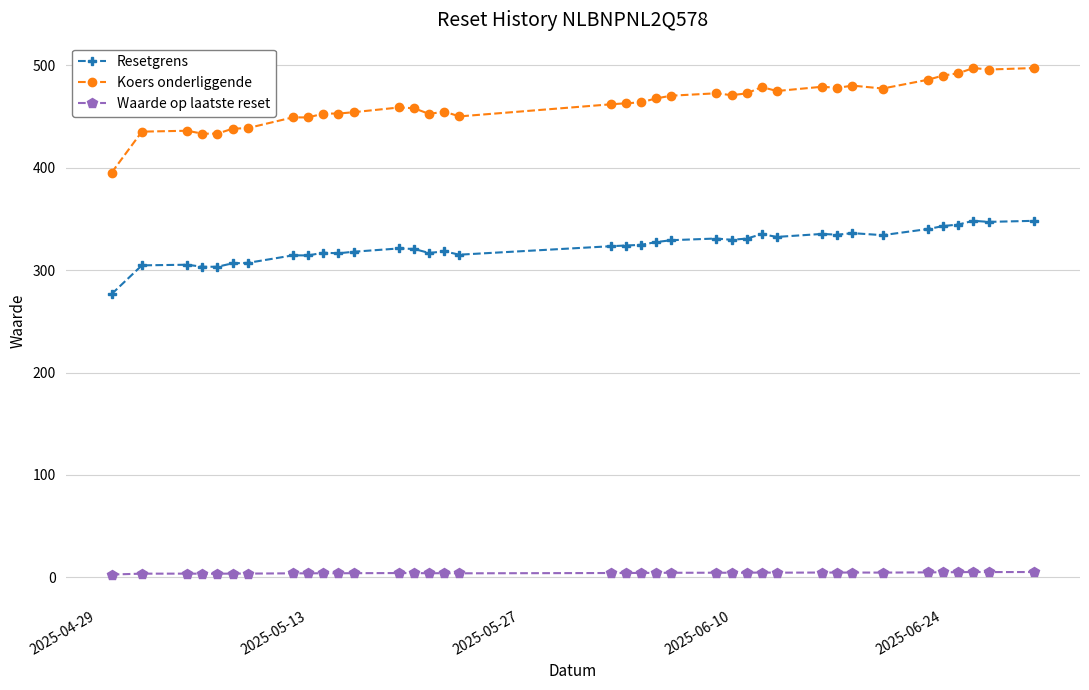

What is the difference between the second highest and second lowest values in the Koers onderliggende series?

64.1